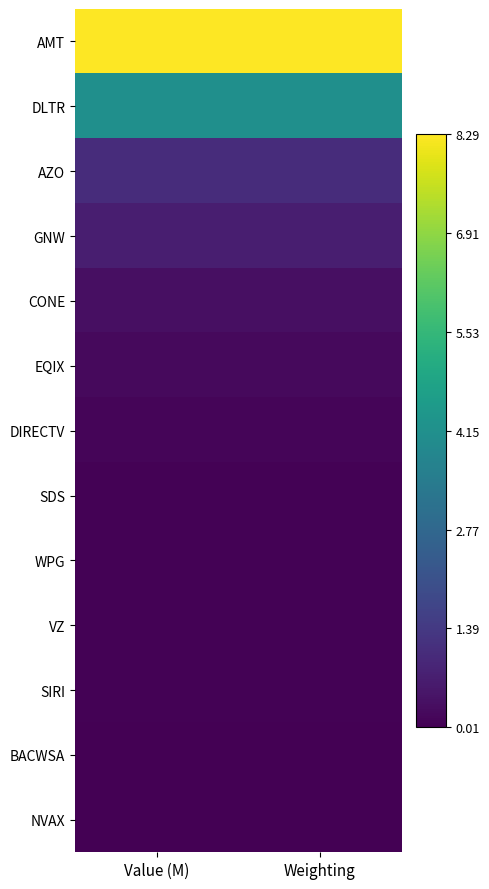

List the series in order of their peak value, lowest first.

NVAX, BACWSA, SIRI, WPG, VZ, SDS, DIRECTV, EQIX, CONE, GNW, AZO, DLTR, AMT